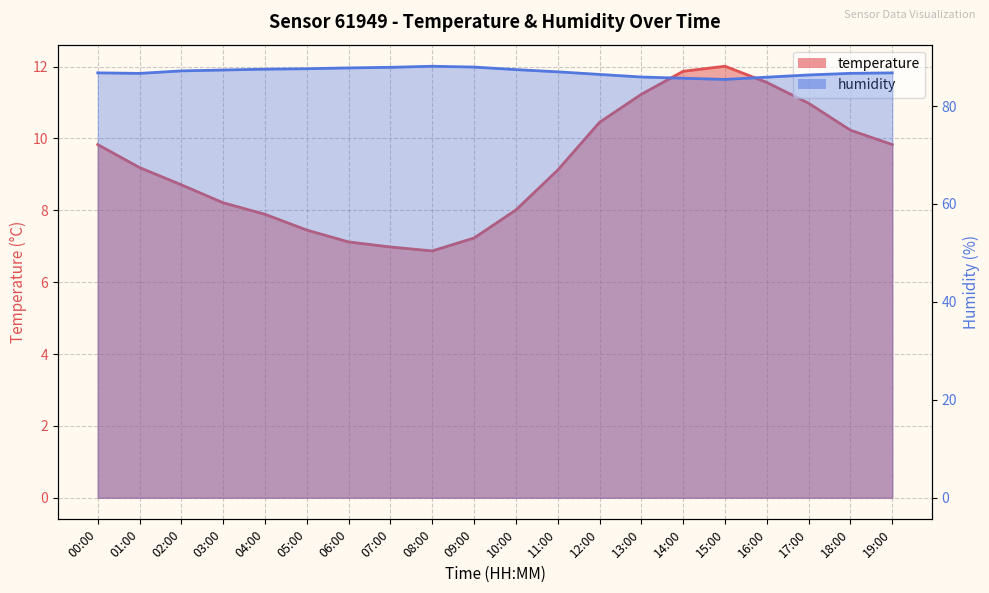

How many interior local peaks does the temperature series have?

1